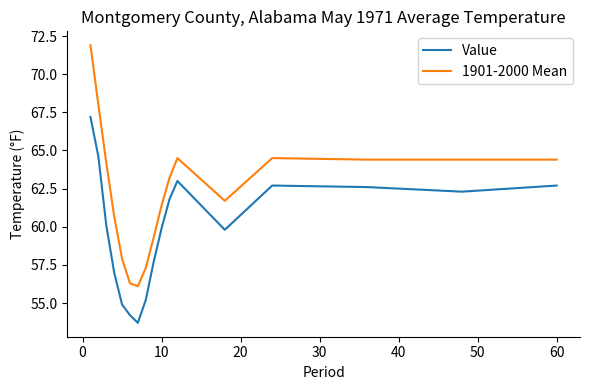

Is this an area chart (filled region under the line)?

No